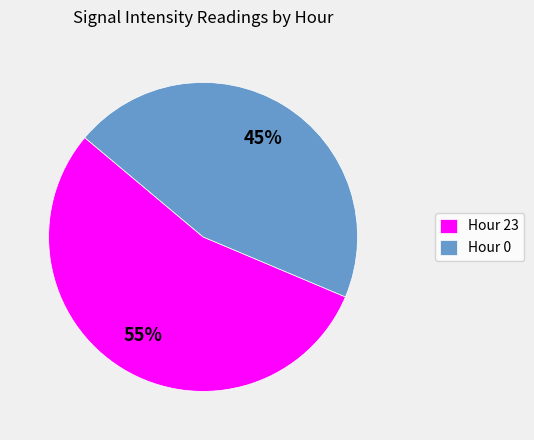

To the nearest percent, what is the difference between the largest and smallest slice percentages?

10%